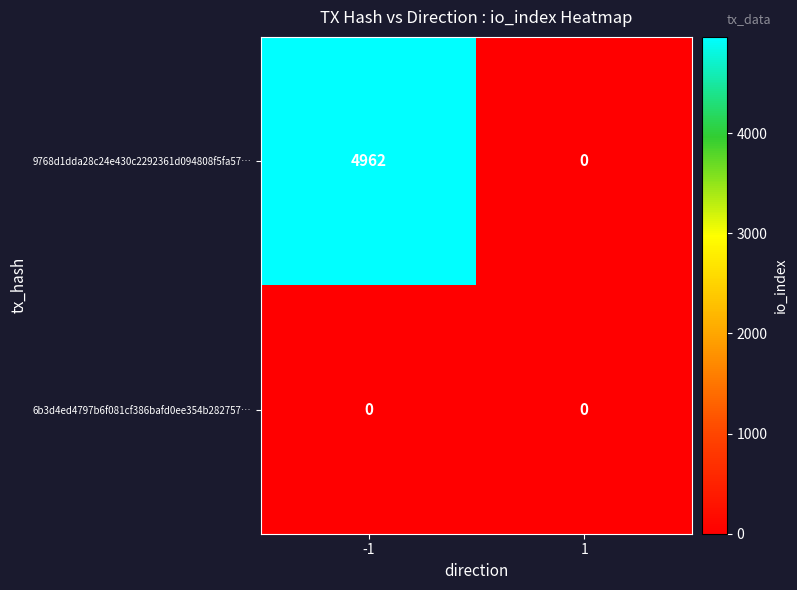

Is it true that 9768d1dda28c24e430c2292361d094808f5fa57… equals -1884 at 1?

False